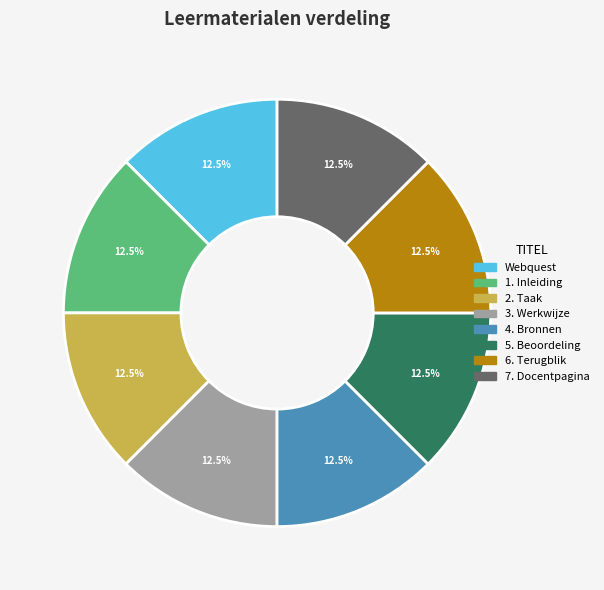

Approximately how many times larger is the value at 6. Terugblik compared to 4. Bronnen?

1.0